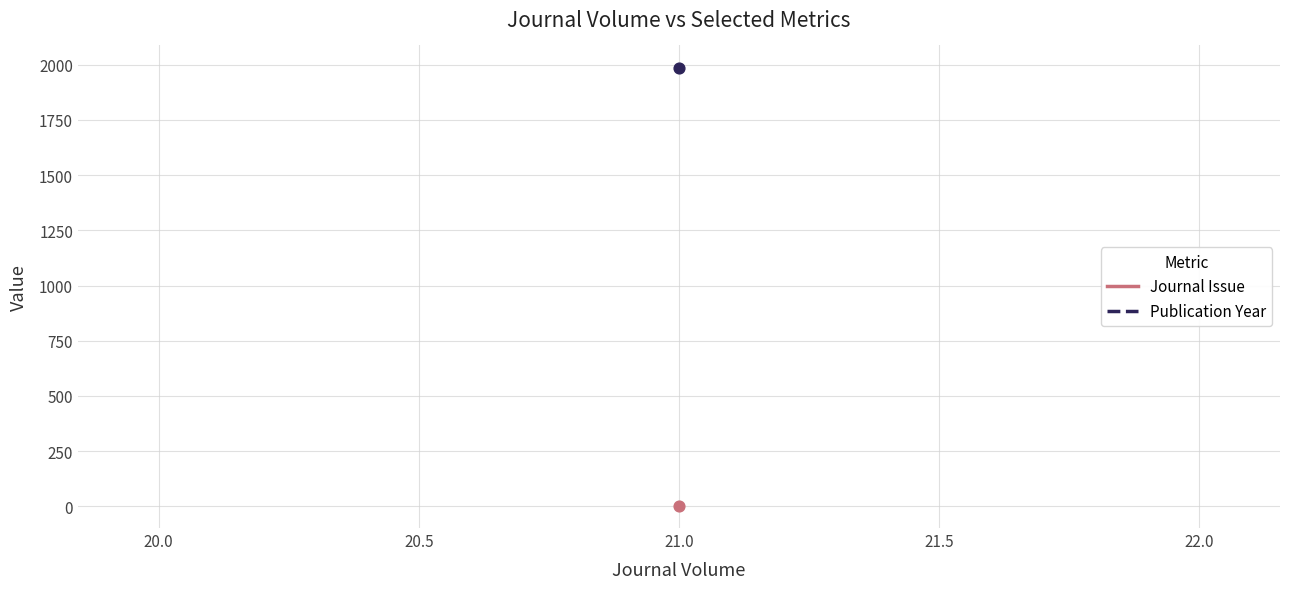

Which series contains the highest Y value?

Publication Year